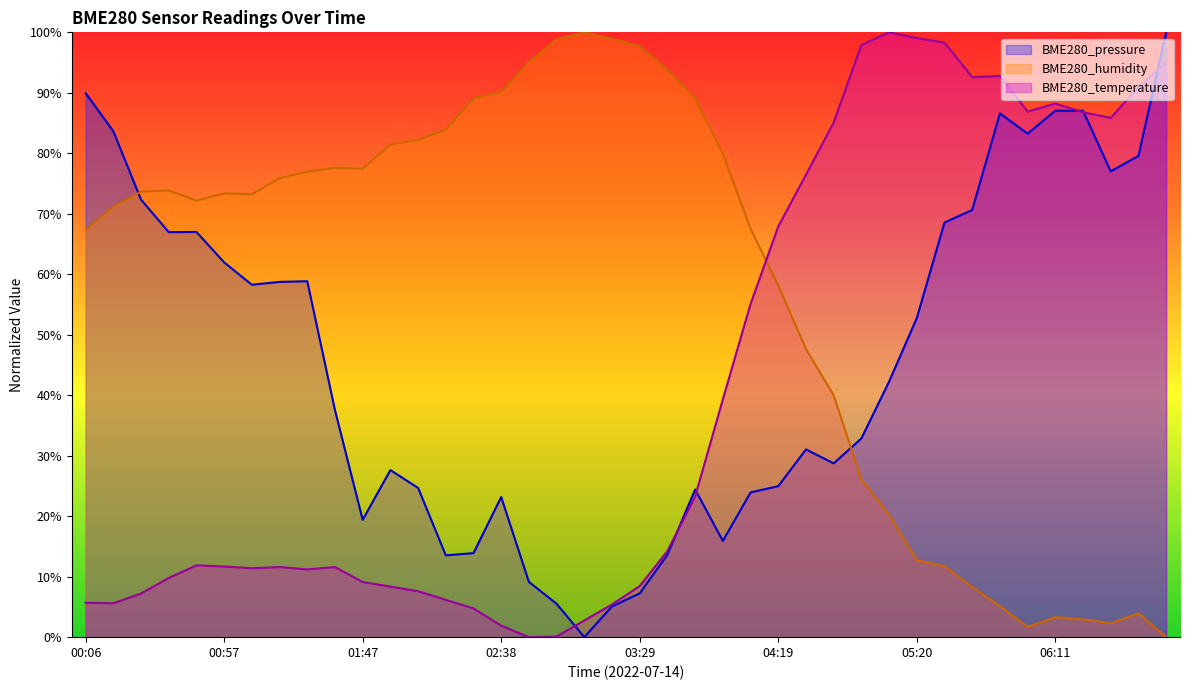

The value of BME280_pressure at 03:18 is 2.8. True or false?

False